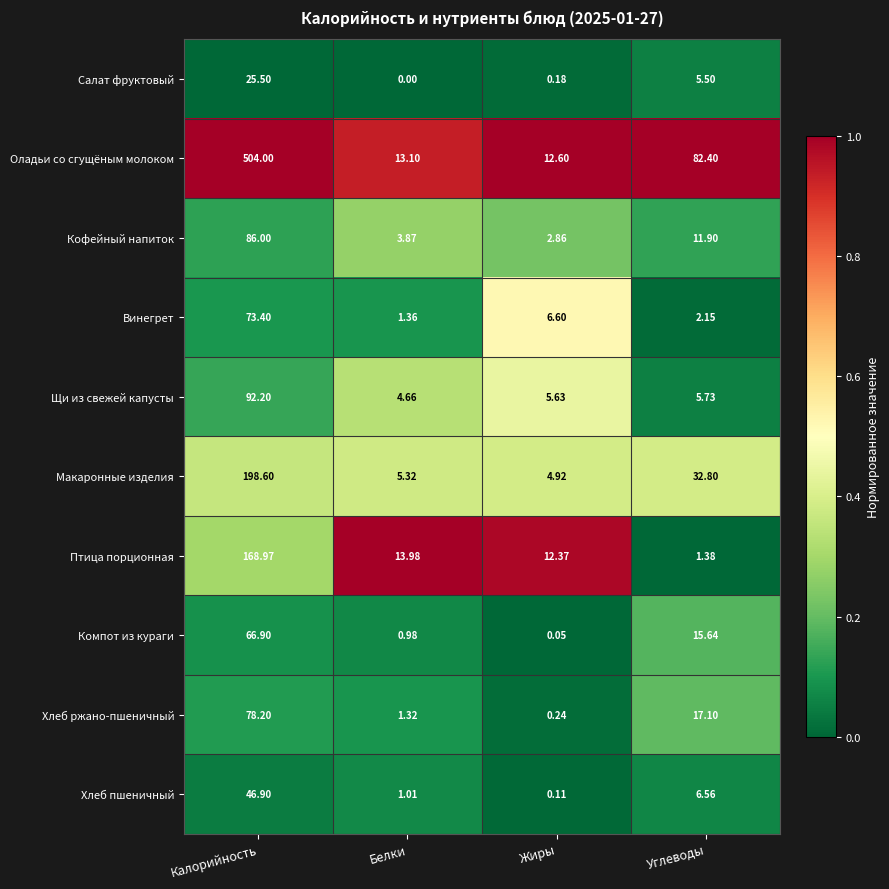

How many data points does each series have?

4